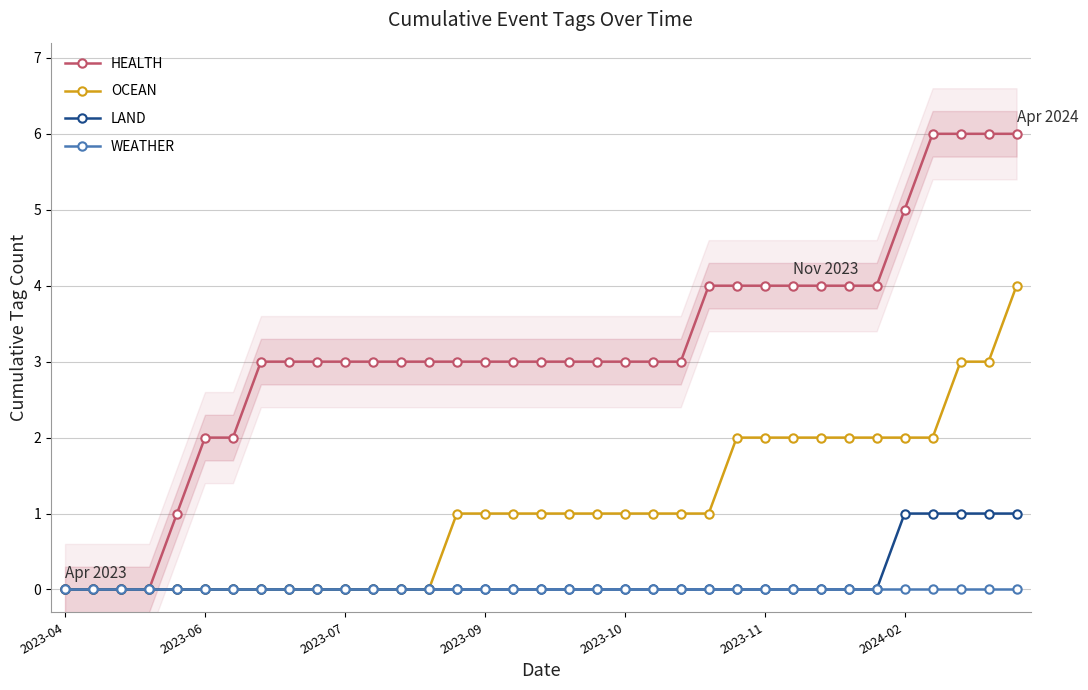

True or false: WEATHER and LAND cross at least once.

False